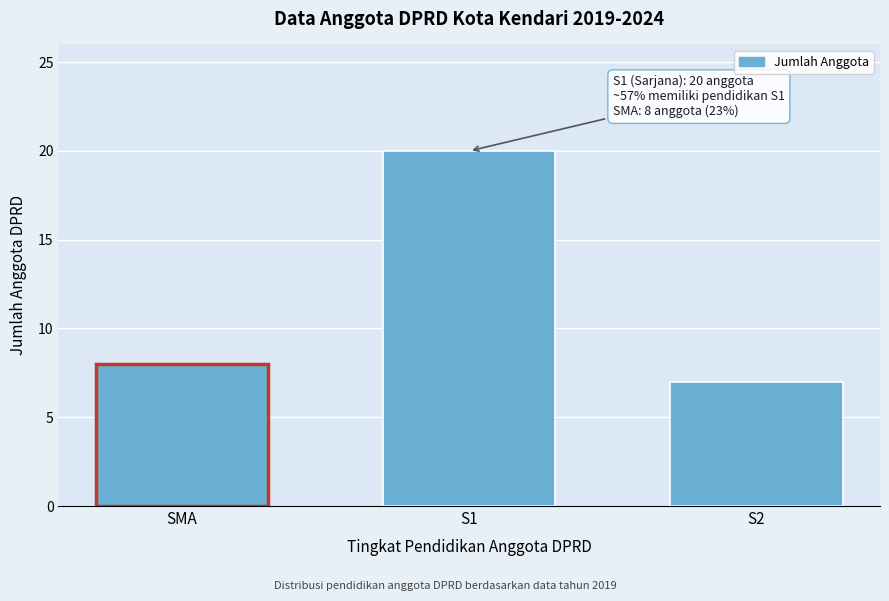

Reading left to right, transcribe all the data shown in this chart.

8	20	7